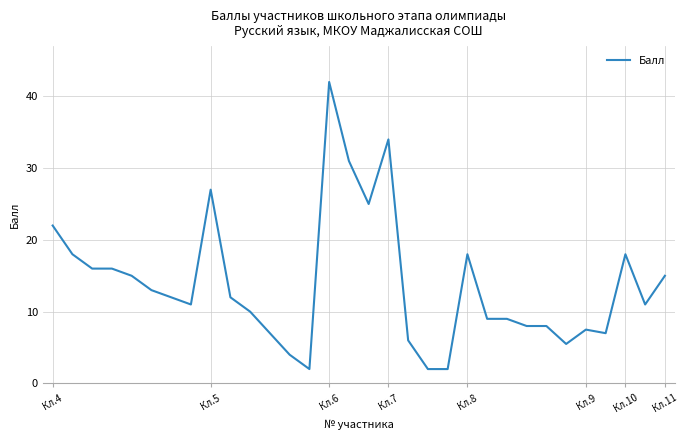

Count the number of categories in the chart.

32